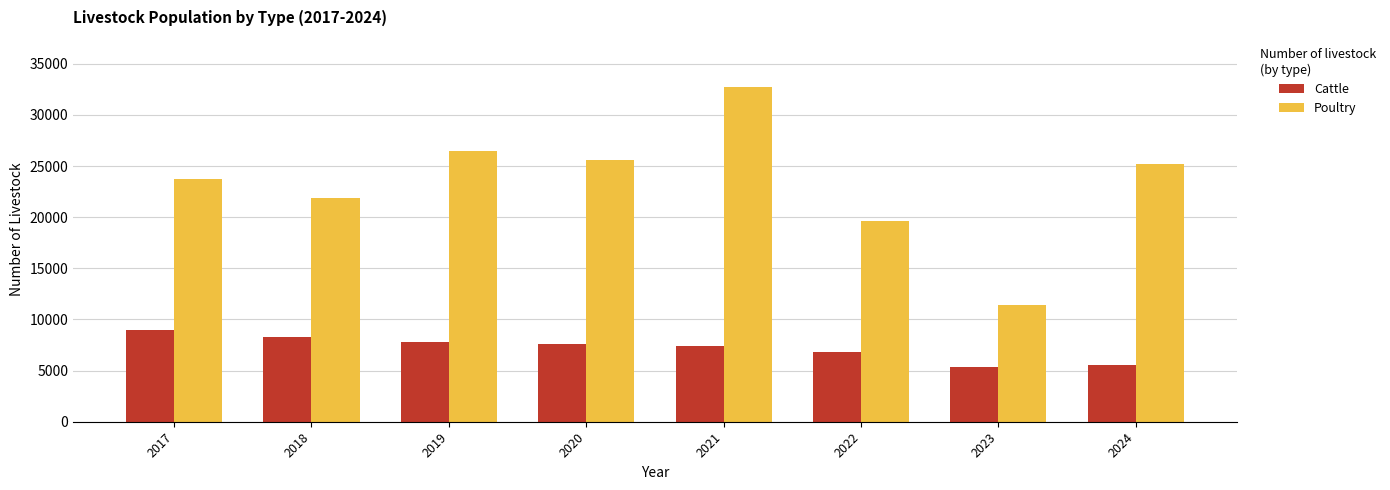

What is the total value across all series at 2024?

30753